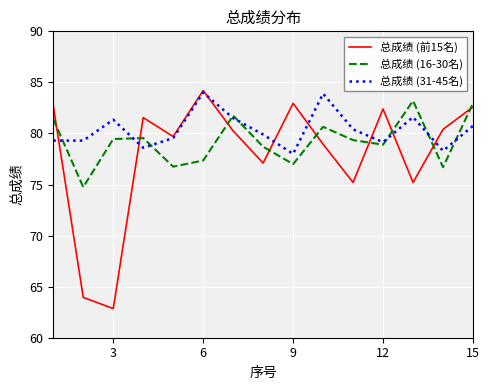

What is the smallest value displayed?

62.9